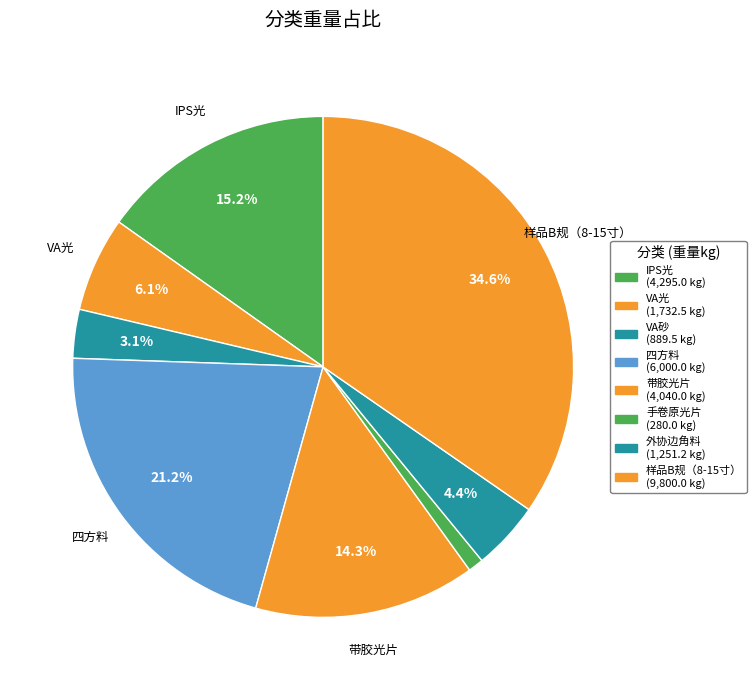

What percentage do 样品B规（8-15寸） and IPS光 together represent?

49.8%